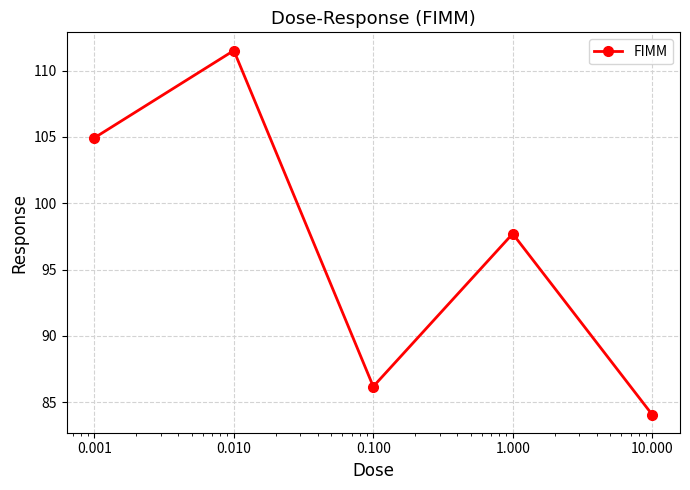

What is the sum of all values?

484.4